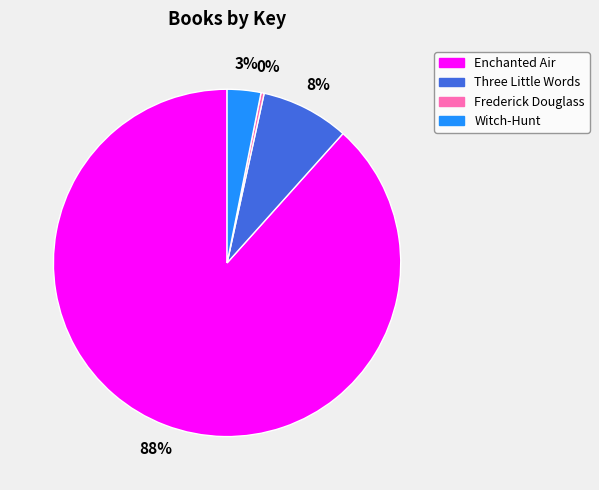

Is Witch-Hunt the majority of the pie?

No